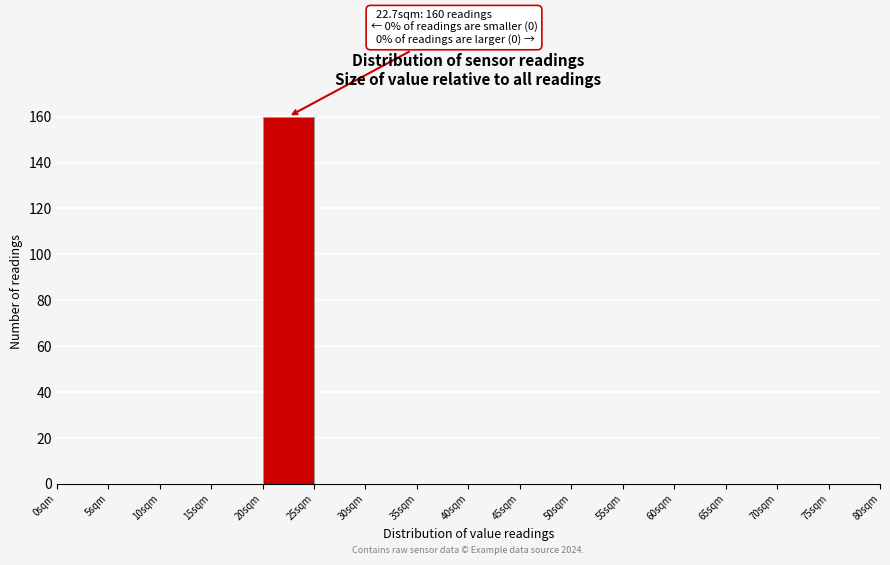

Which range on the x-axis has the tallest bar?

20 to 25